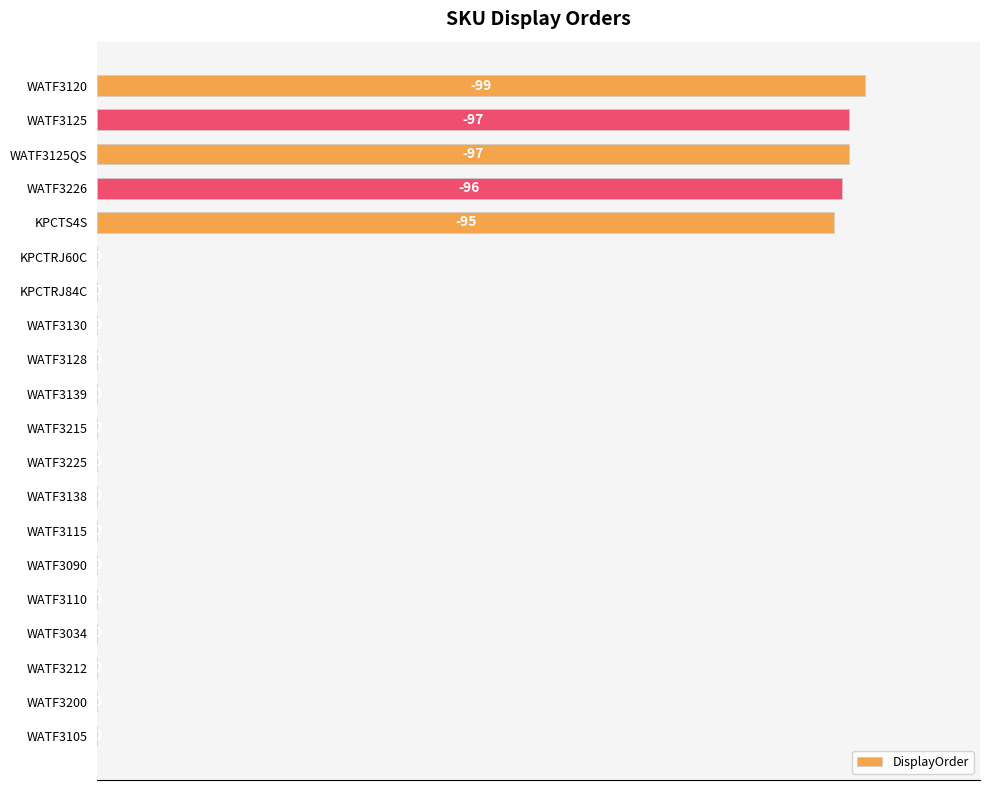

Are the bars horizontal?

Yes